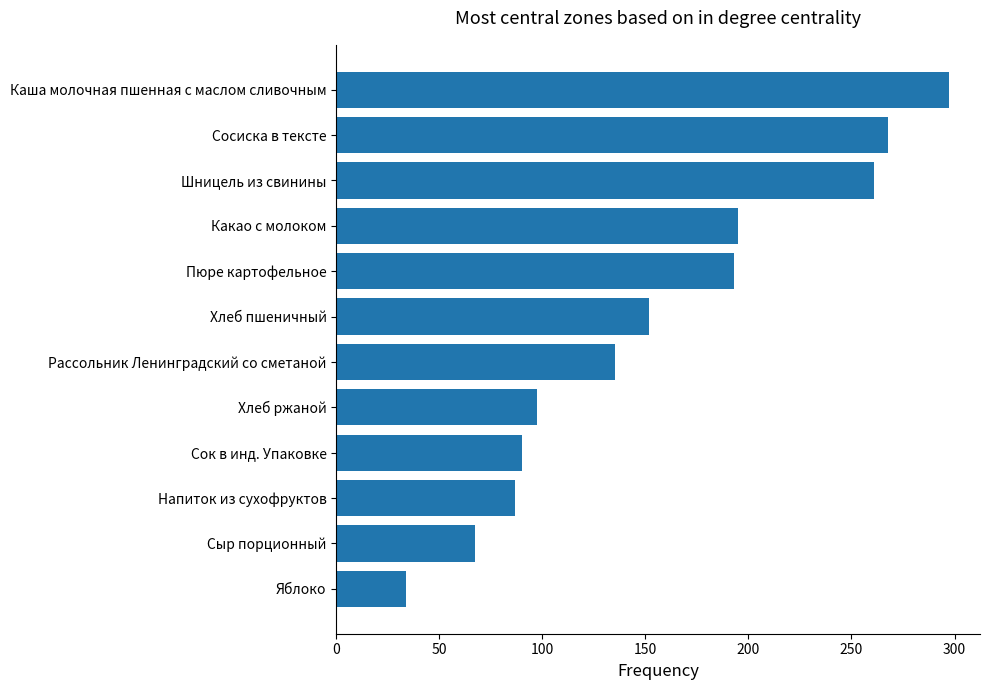

Which category has the lowest value across all series?

Яблоко